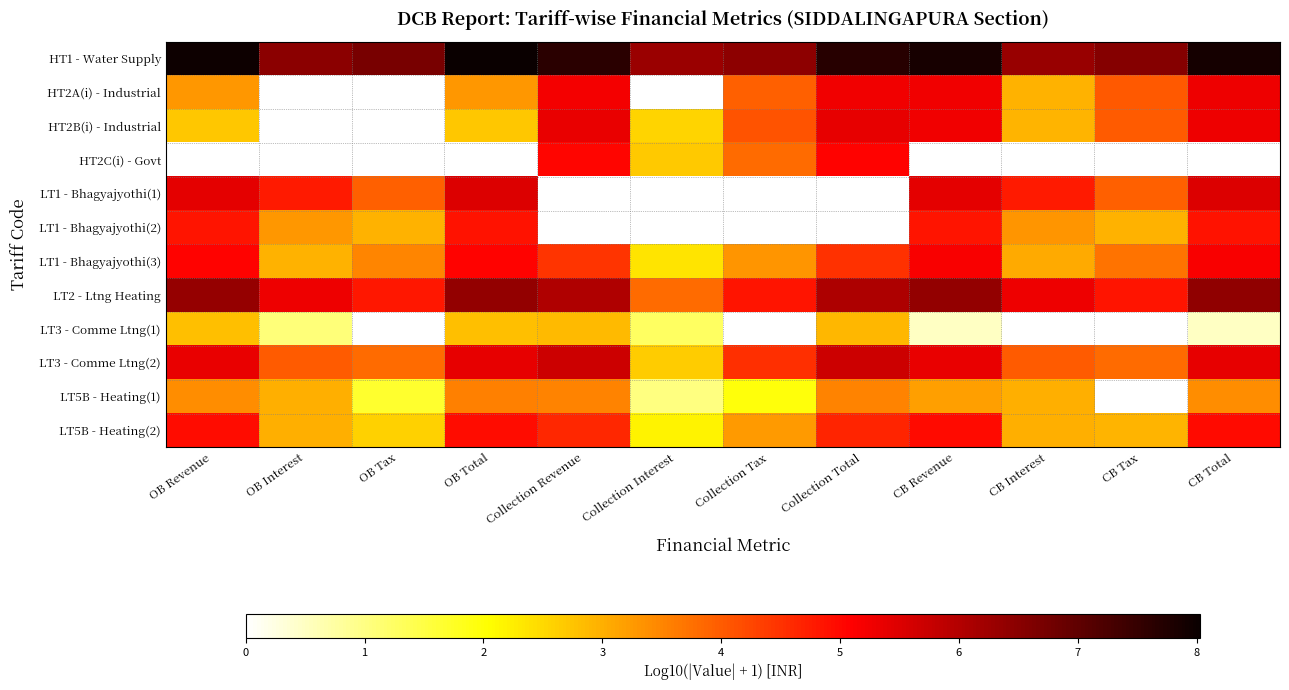

Which category has the highest value across all series?

OB Total